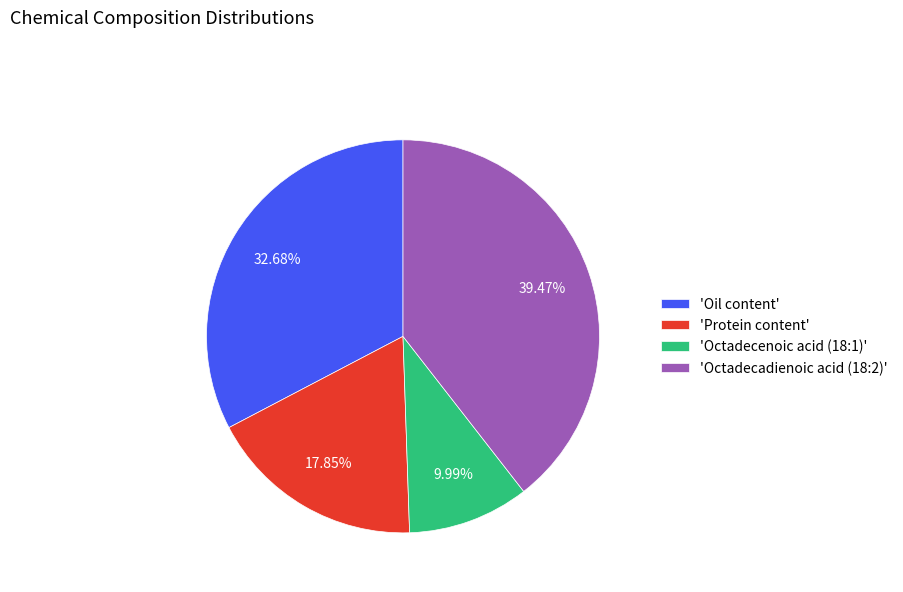

Do 'Oil content' and 'Octadecadienoic acid (18:2)' together represent more than half of the pie?

Yes